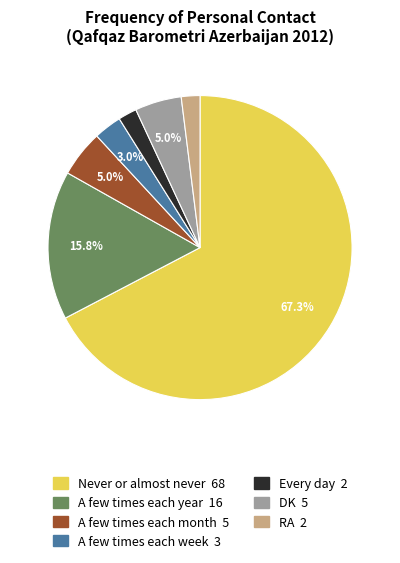

What percentage is the DK slice, to the nearest percent?

5%